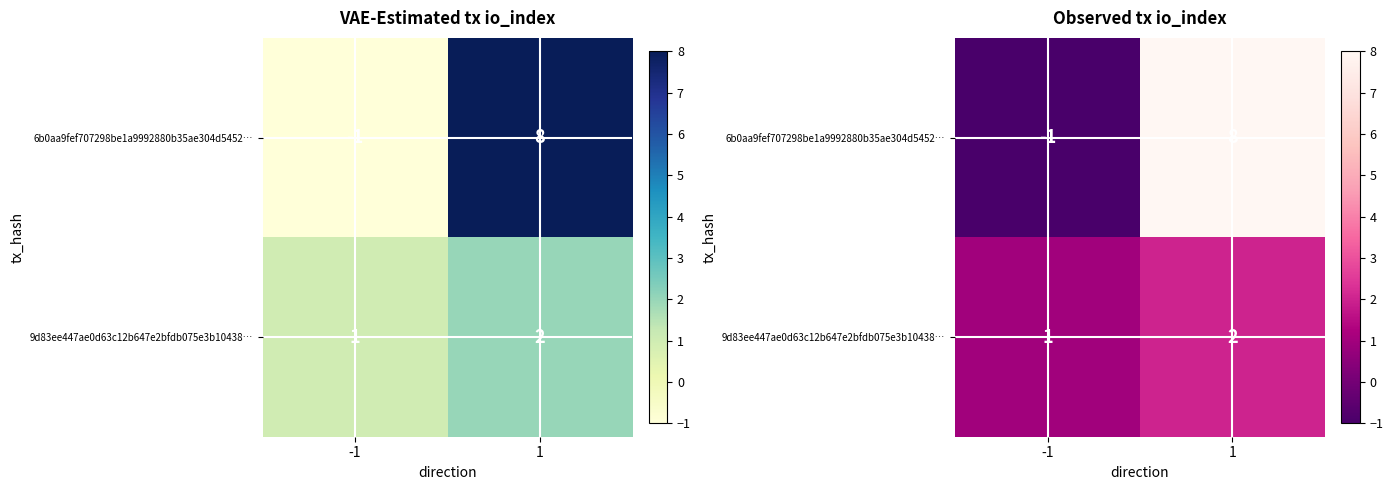

What is the approximate value of 6b0aa9fef707298be1a9992880b35ae304d5452… at 1?

8